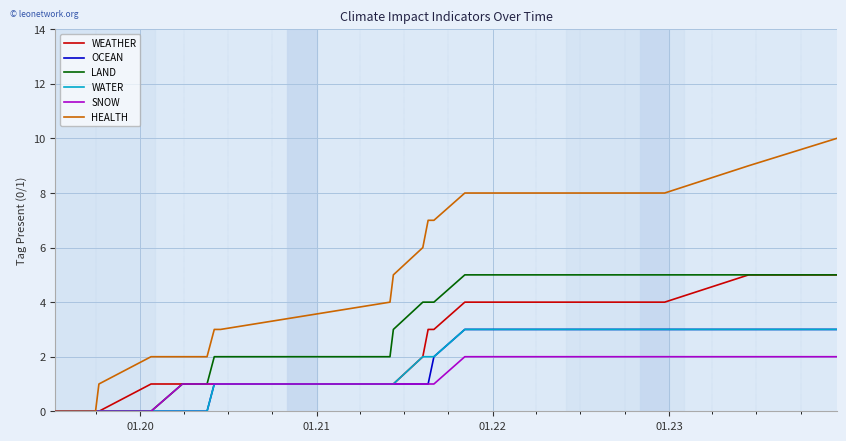

Reading left to right, what are all the values shown in this chart?

WEATHER: 0	0	0	0	0	0	1	1	1	1	1	1	1	2	3	3	4	4	4	4	4	5	5
OCEAN: 0	0	0	0	0	0	0	0	0	1	1	1	1	1	1	2	3	3	3	3	3	3	3
LAND: 0	0	0	0	0	0	0	1	1	2	2	2	3	4	4	4	5	5	5	5	5	5	5
WATER: 0	0	0	0	0	0	0	0	0	1	1	1	1	2	2	2	3	3	3	3	3	3	3
SNOW: 0	0	0	0	0	0	0	1	1	1	1	1	1	1	1	1	2	2	2	2	2	2	2
HEALTH: 0	0	0	0	0	1	2	2	2	3	3	4	5	6	7	7	8	8	8	8	8	9	10